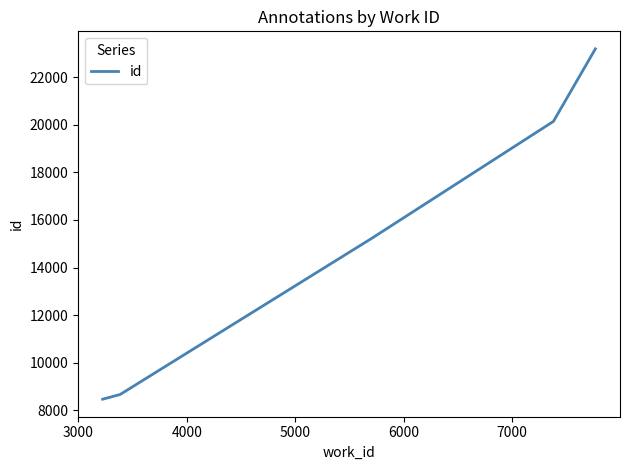

How many values are below 15237?

2